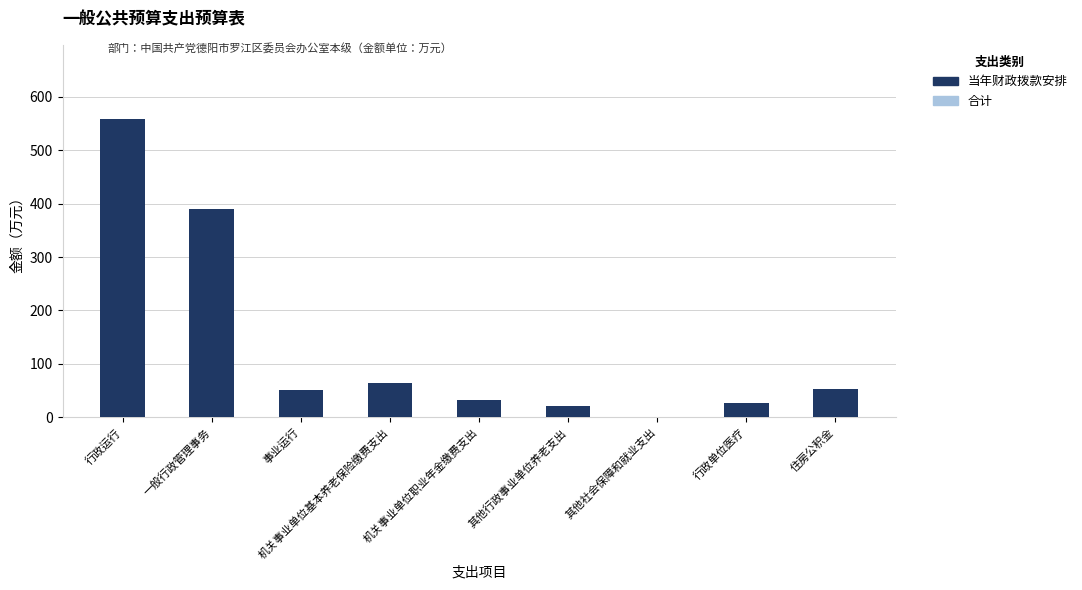

Which series has the largest range (max minus min)?

合计